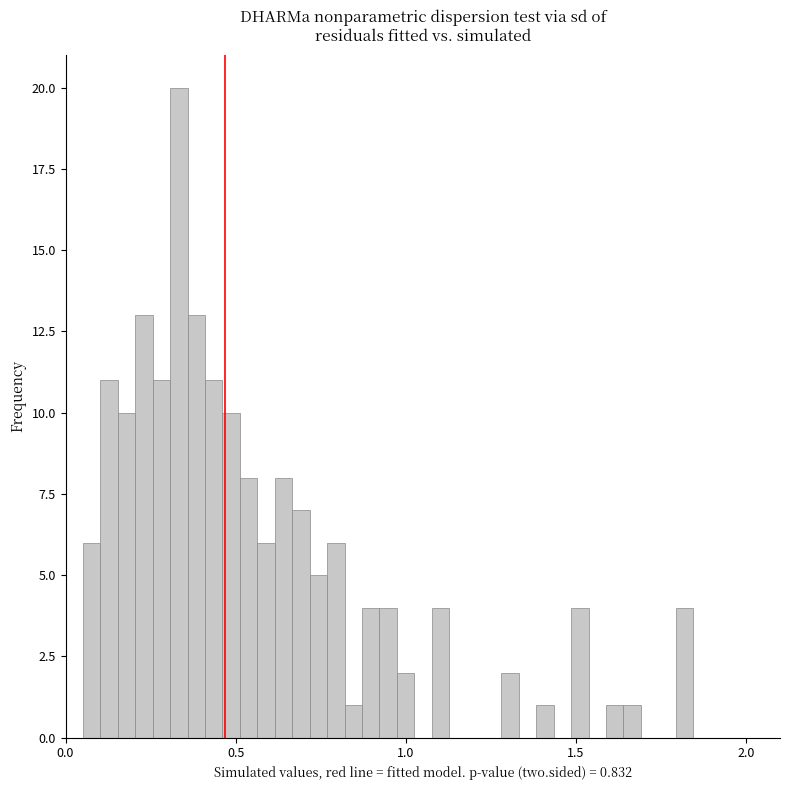

Around what value on the x-axis is the tallest bar? Give the approximate position of its centre, as read against the axis.

0.35